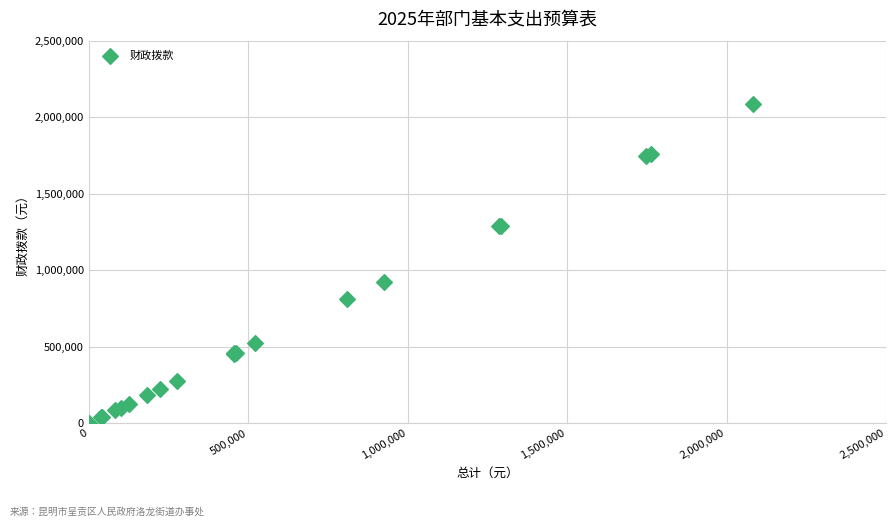

What Y value in the scatter plot is closest to 1042182?

925520